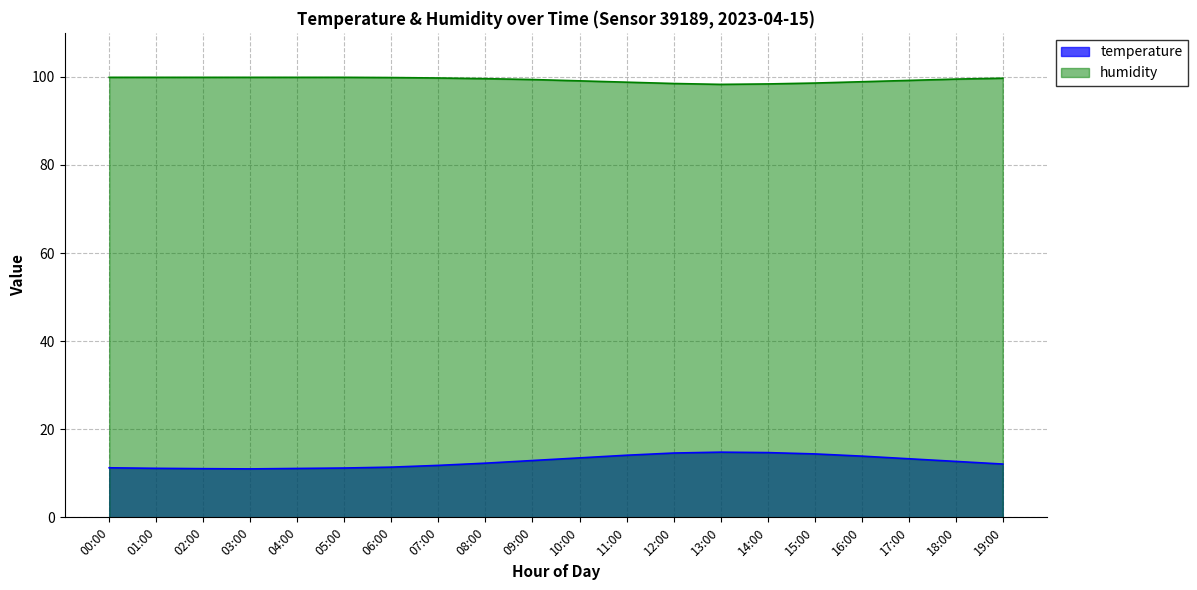

Which series has the largest range (max minus min)?

temperature